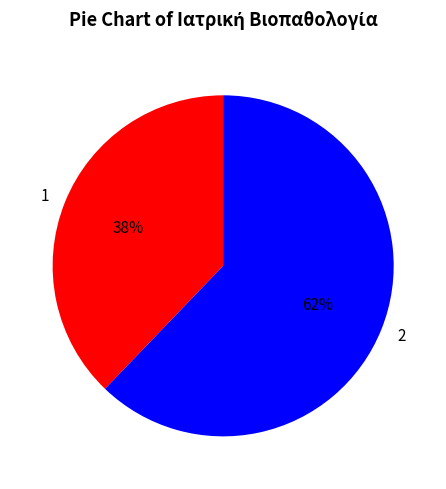

Approximately how many times larger is the value at 1 compared to 2?

0.6